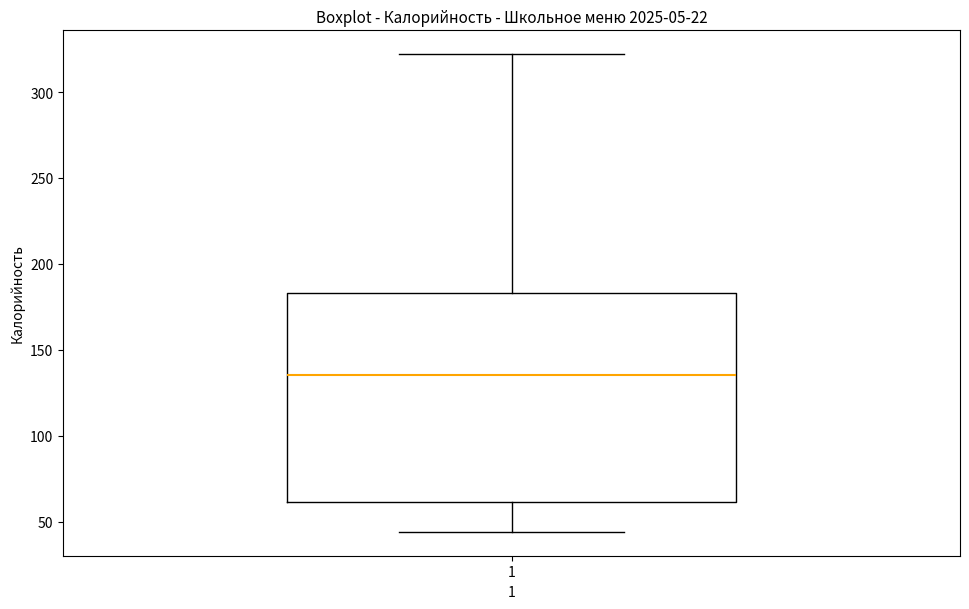

Where does the median line of the box at x = 1 sit on the y-axis? The values are not printed on the chart, so give them approximately, as read against the axis.

135